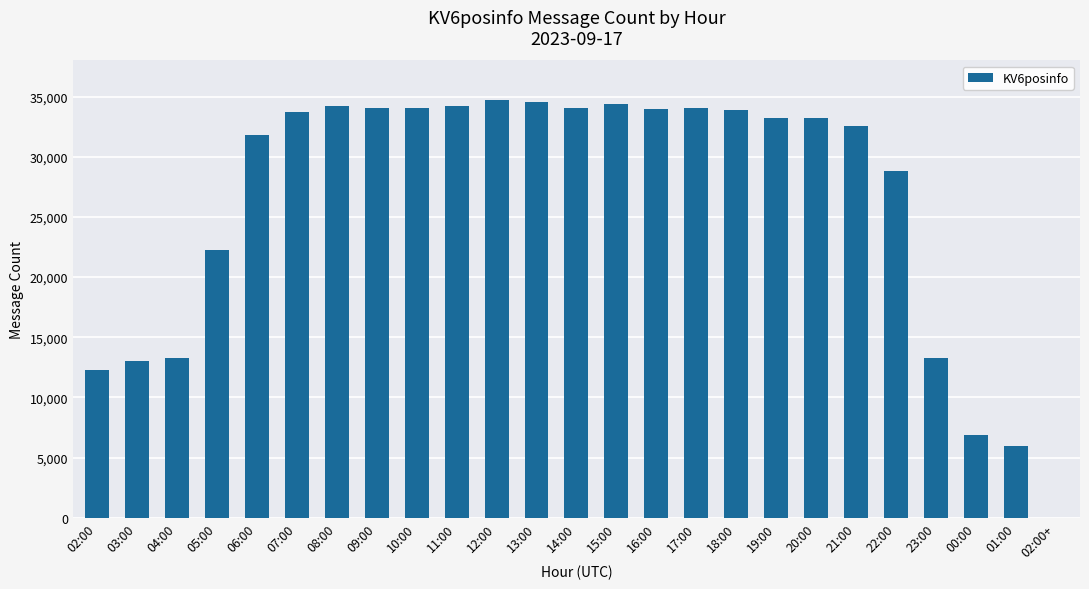

What is the average value?

26260